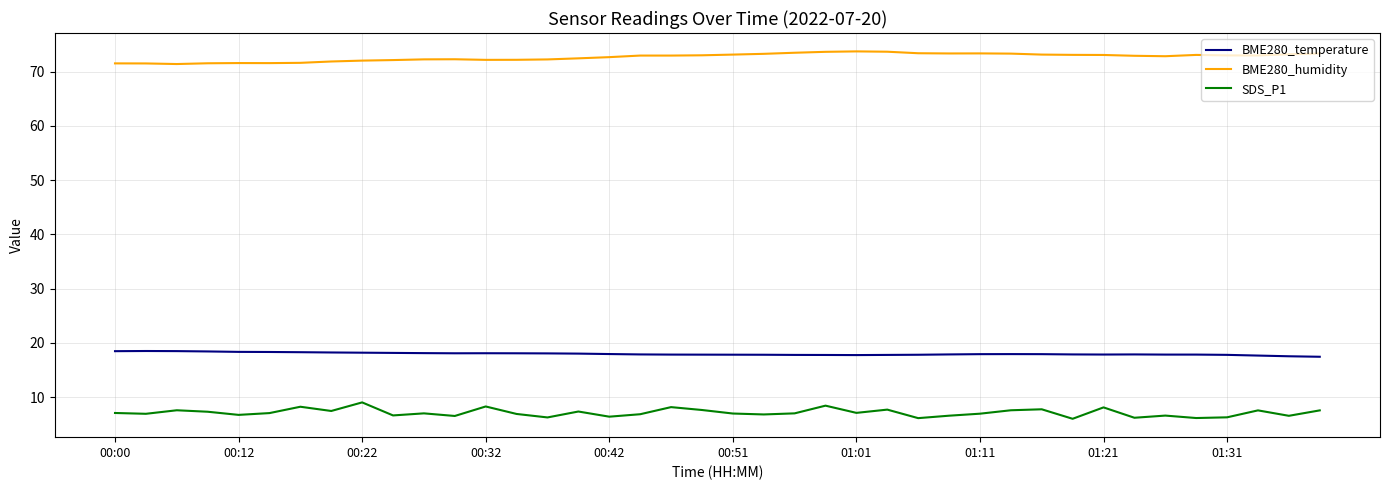

True or false: BME280_humidity and BME280_temperature intersect in this chart.

False